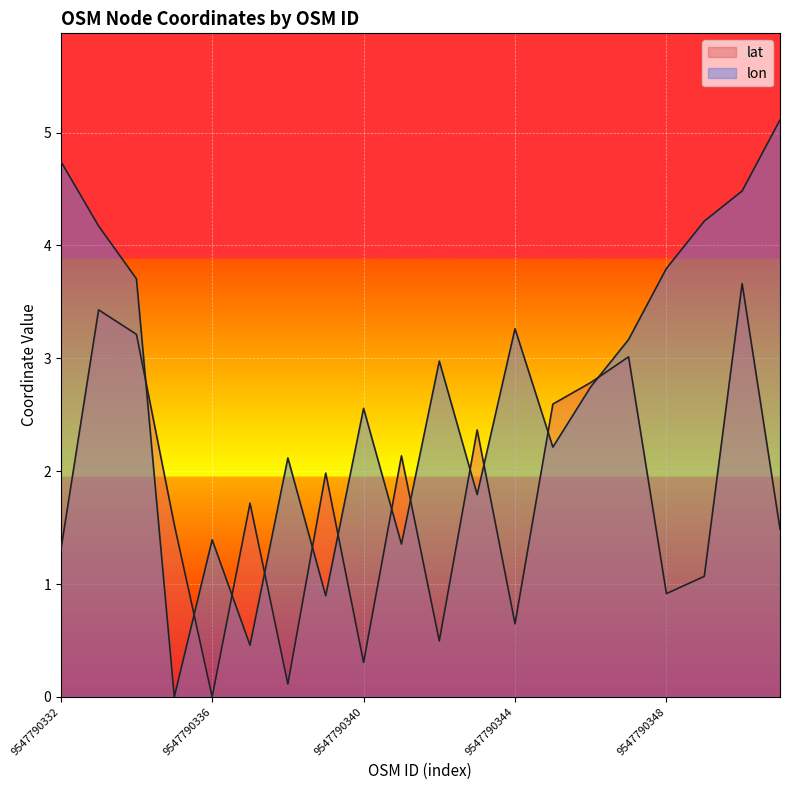

Reading right to left, what are all the values shown in this chart?

lat: 9547790351=1.5	9547790350=3.7	9547790349=1.1	9547790348=0.9	9547790347=3.0	9547790346=2.8	9547790345=2.6	9547790344=0.6	9547790343=2.4	9547790342=0.5	9547790341=2.1	9547790340=0.3	9547790339=2.0	9547790338=0.1	9547790337=1.7	9547790336=0.0	9547790335=1.5	9547790334=3.2	9547790333=3.4	9547790332=1.3
lon: 9547790351=5.1	9547790350=4.5	9547790349=4.2	9547790348=3.8	9547790347=3.2	9547790346=2.7	9547790345=2.2	9547790344=3.3	9547790343=1.8	9547790342=3.0	9547790341=1.4	9547790340=2.6	9547790339=0.9	9547790338=2.1	9547790337=0.5	9547790336=1.4	9547790335=0.0	9547790334=3.7	9547790333=4.2	9547790332=4.7